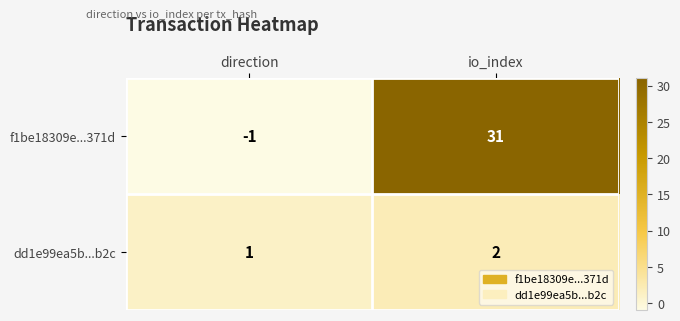

Which label corresponds to the largest value in the chart?

io_index